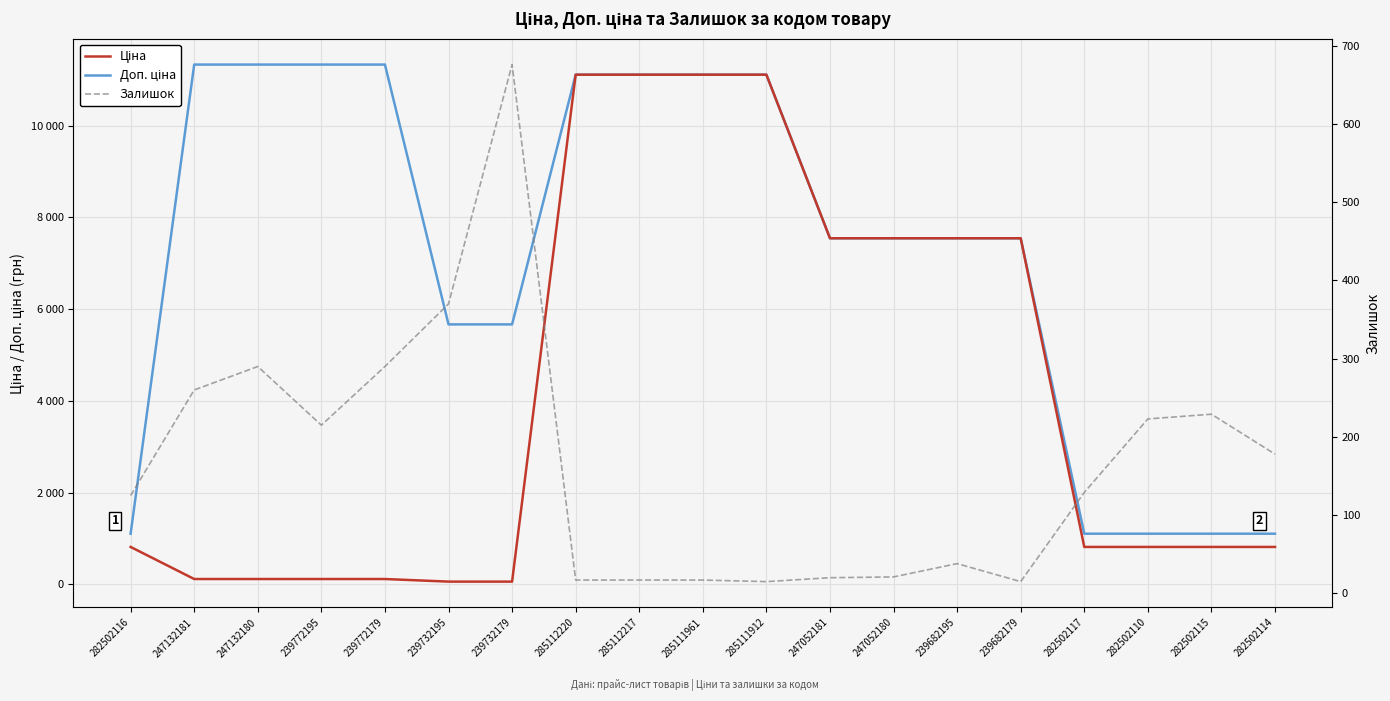

How many intersections are there between Ціна and Залишок?

2